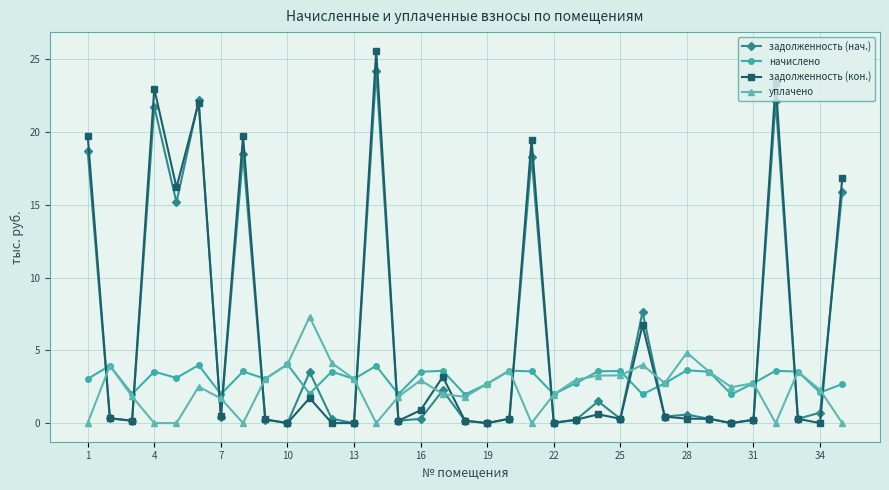

True or false: задолженность (нач.) has more than 2 points higher than both neighbors.

True